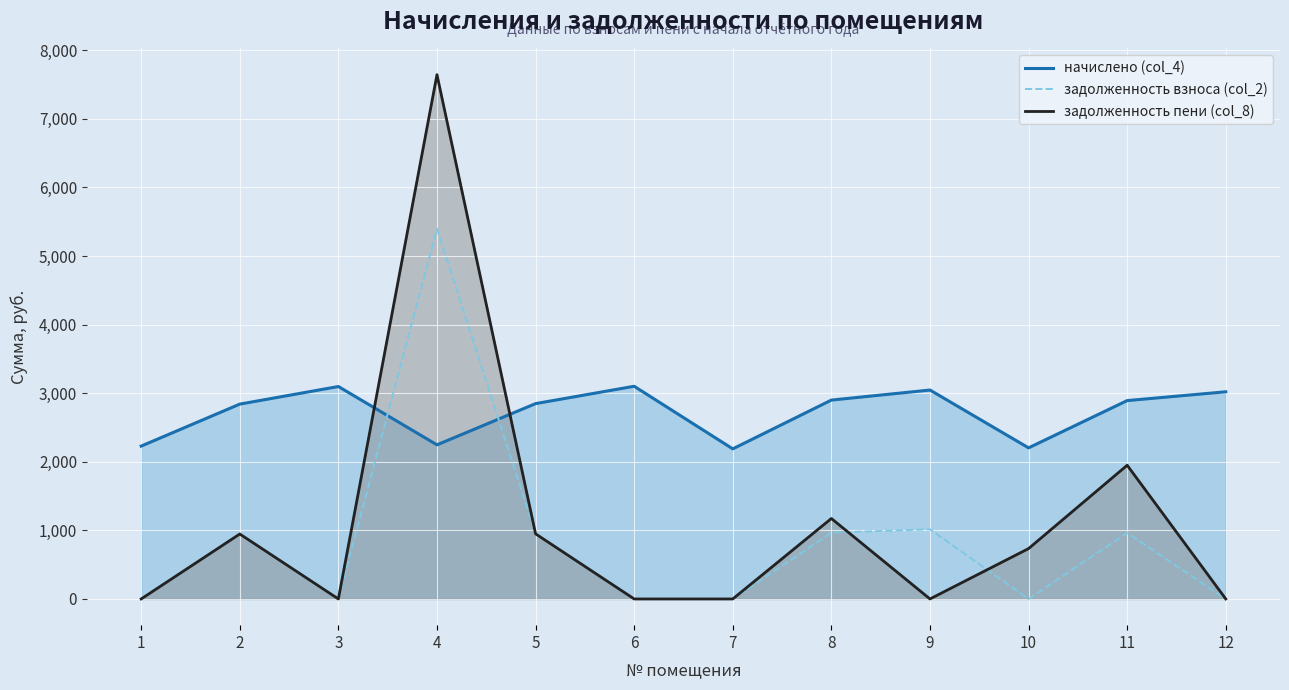

Between which two adjacent categories do начислено (col_4) and задолженность пени (col_8) first intersect?

3 and 4